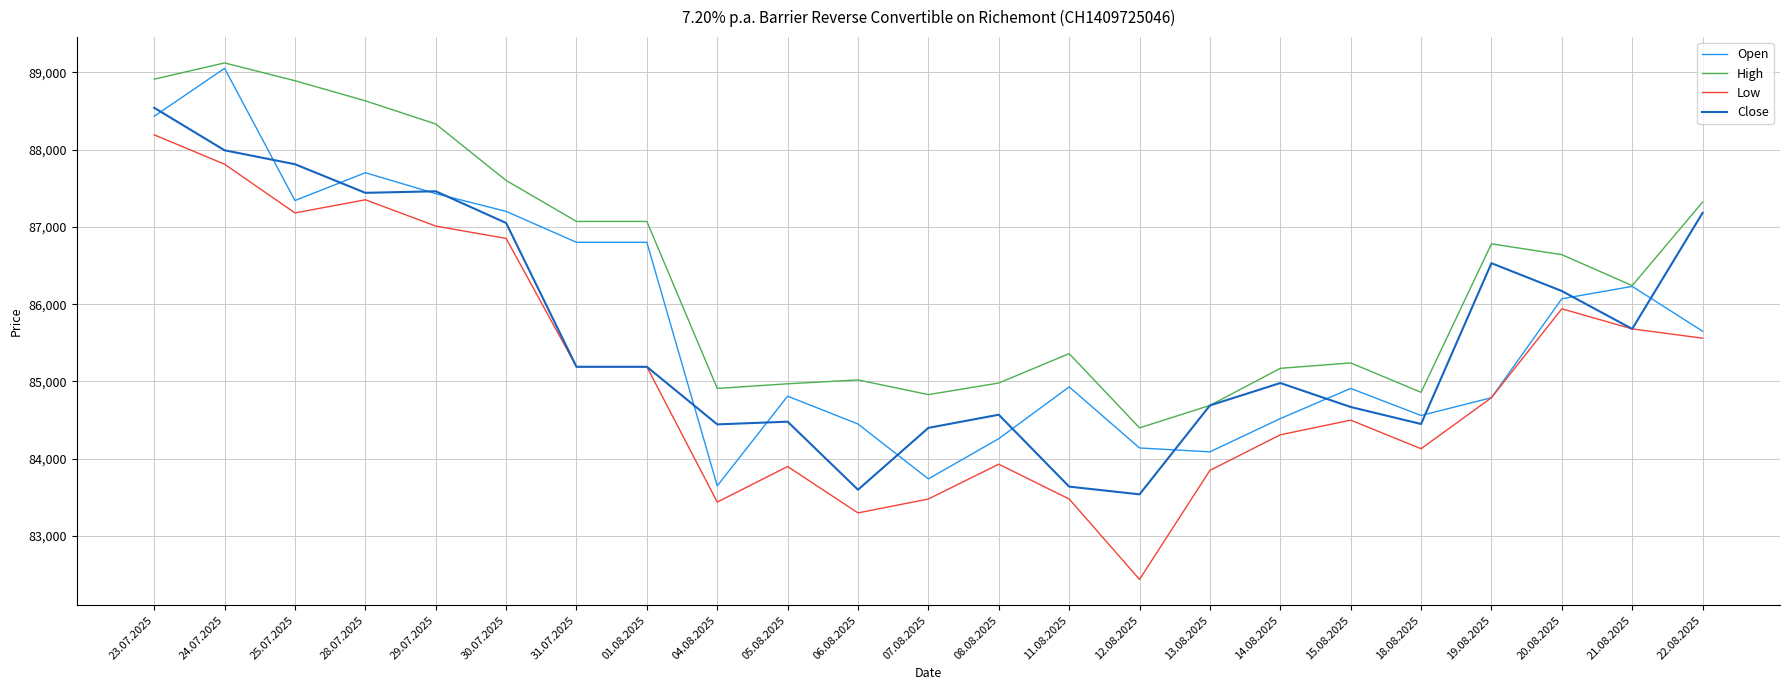

Between 25.07.2025 and 13.08.2025, which series saw the biggest shift?

High